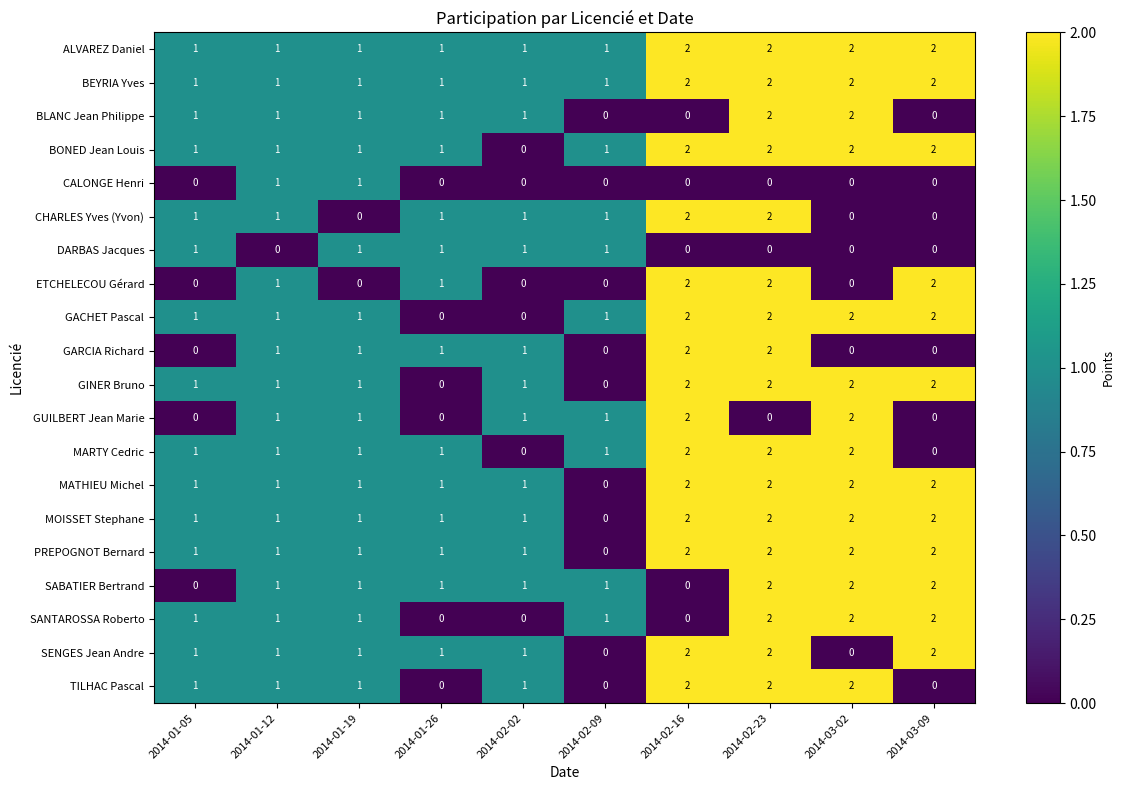

The value of GUILBERT Jean Marie at 2014-01-26 is 0. True or false?

True